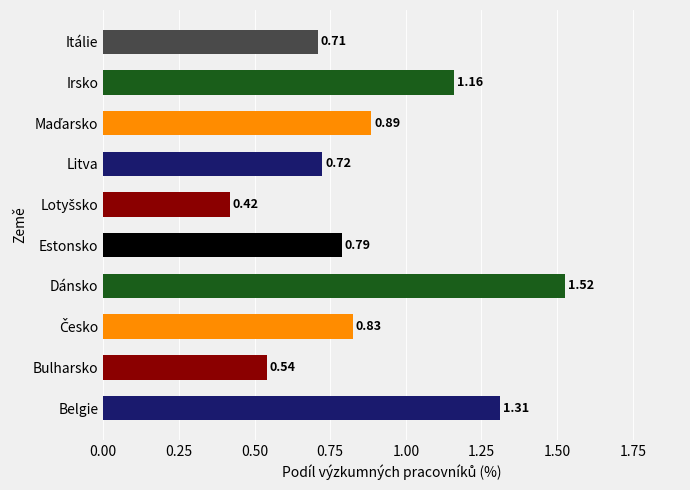

Between Bulharsko and Dánsko, which is larger?

Dánsko